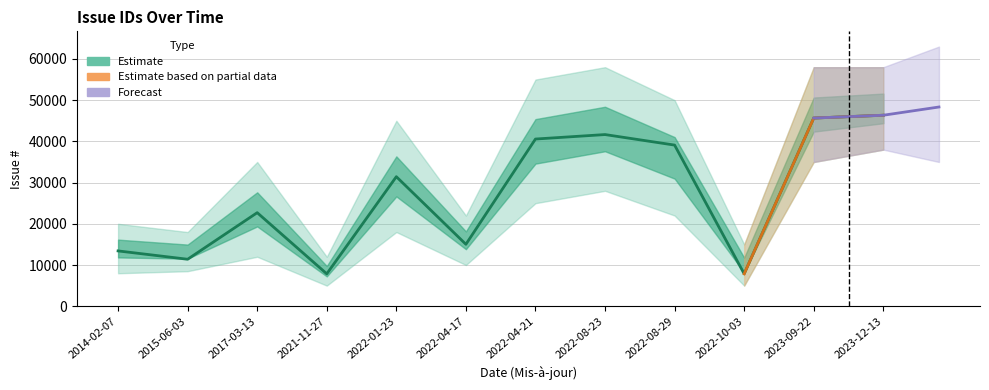

What is the average value?

26918